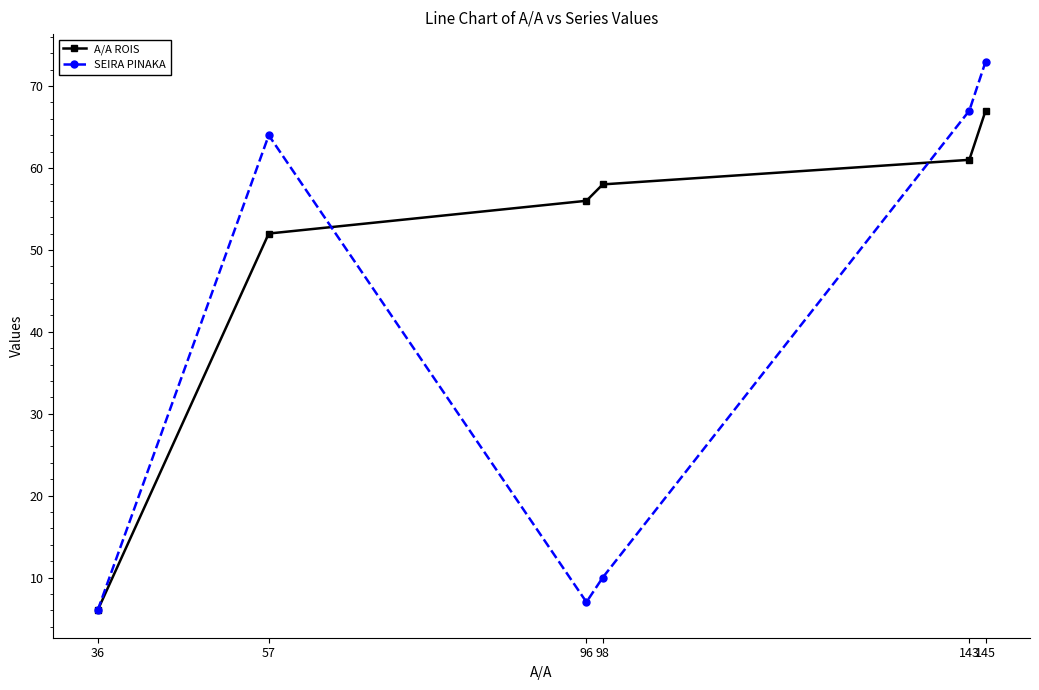

What is the average value of the SEIRA PINAKA series?

38